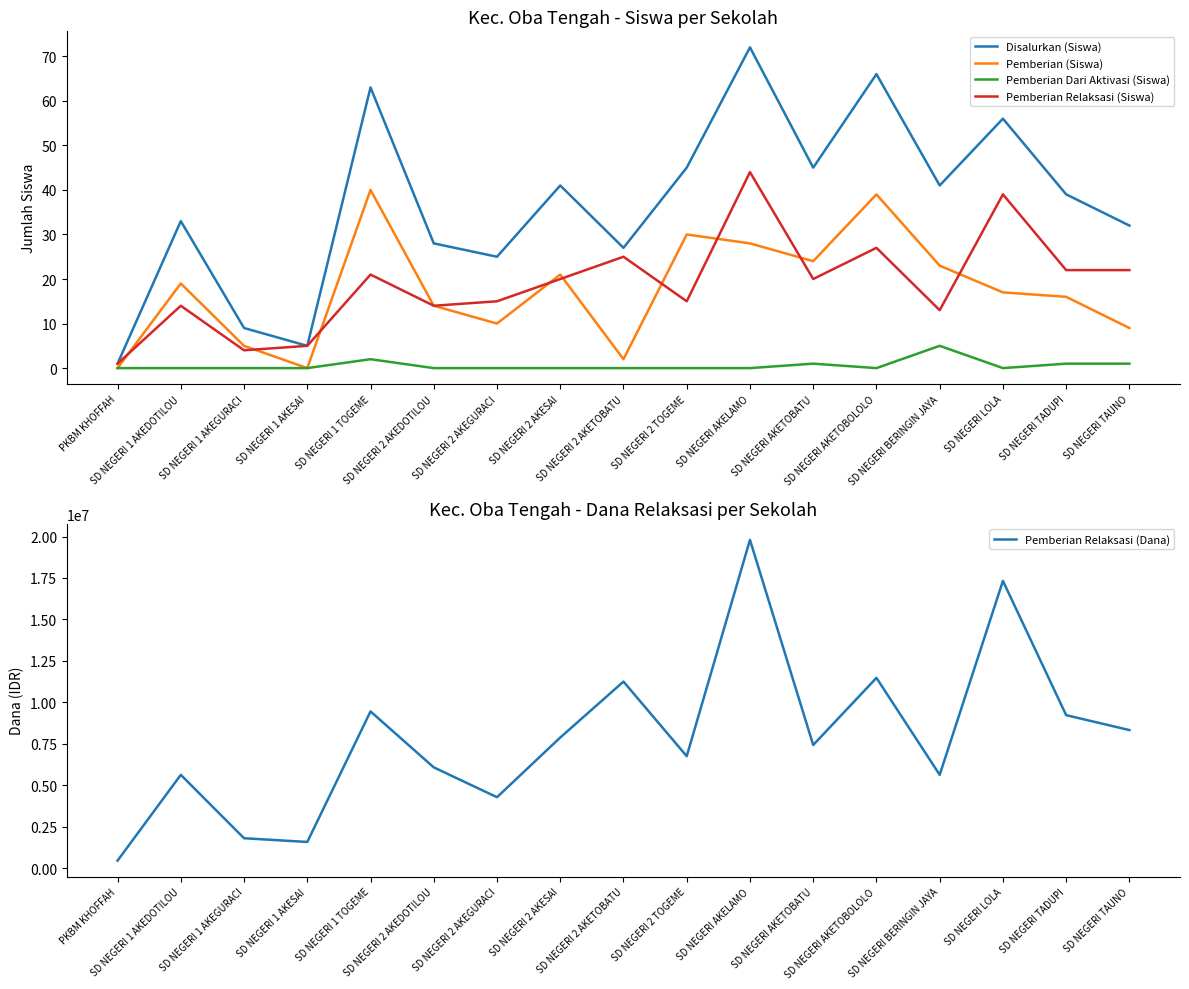

True or false: Pemberian (Siswa) and Pemberian Dari Aktivasi (Siswa) cross at least once.

False